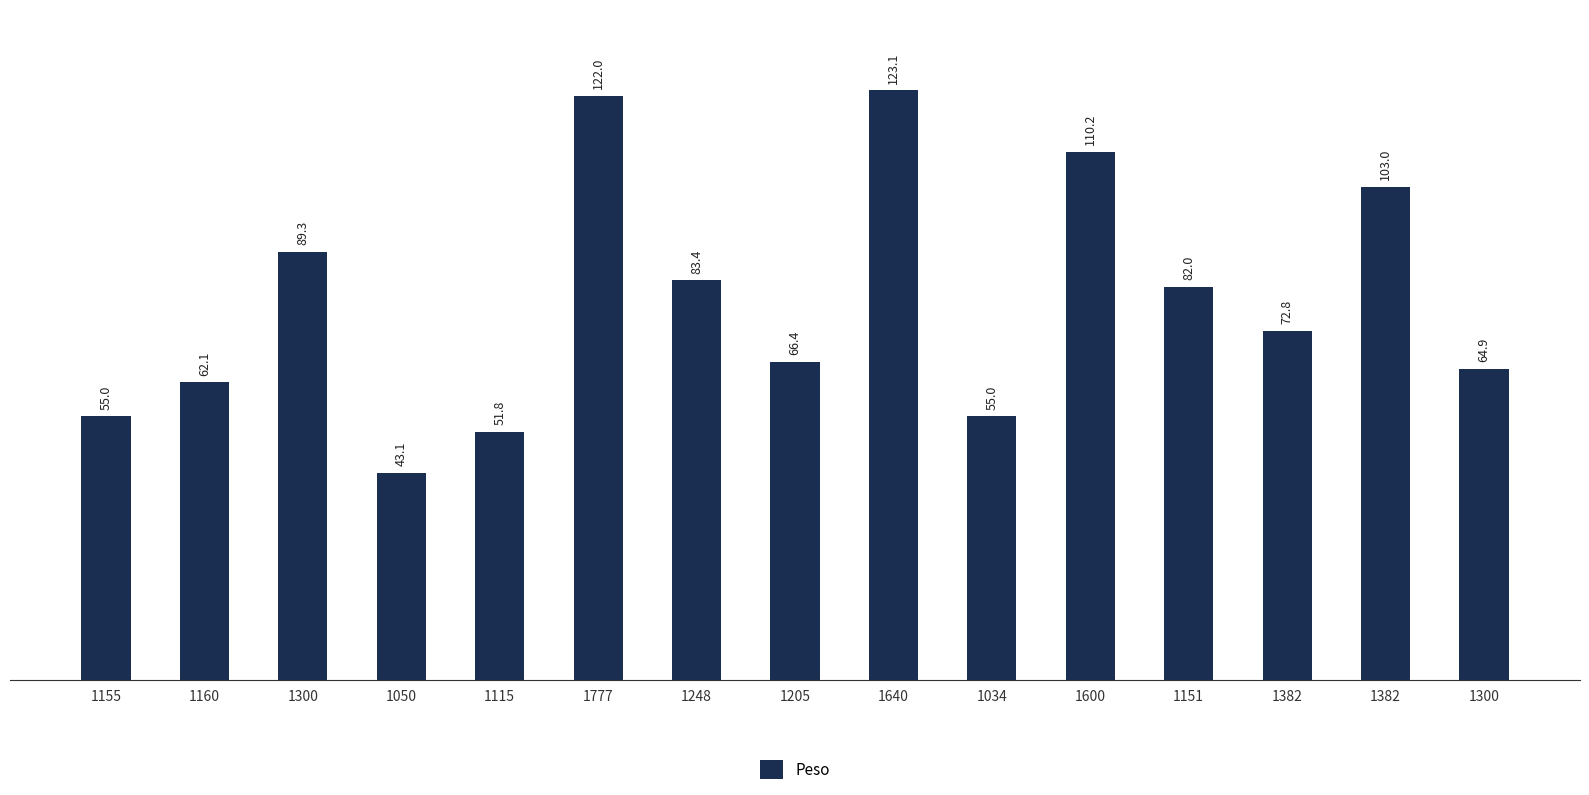

What is the average value?

78.9